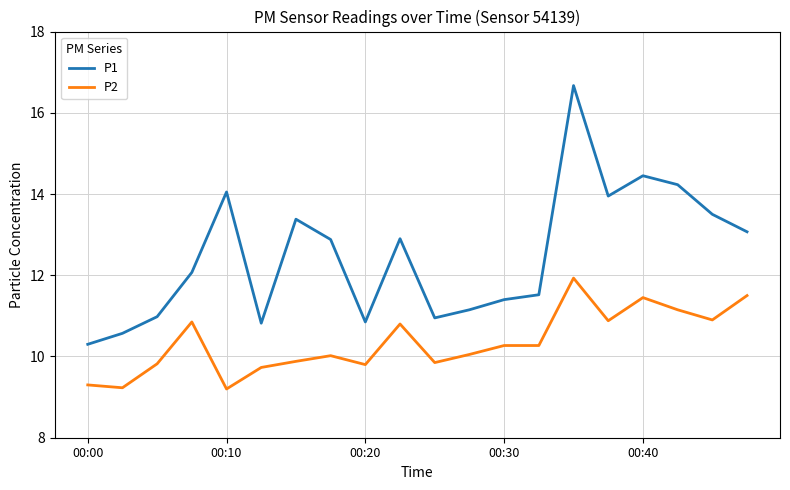

True or false: P2 and P1 intersect in this chart.

False